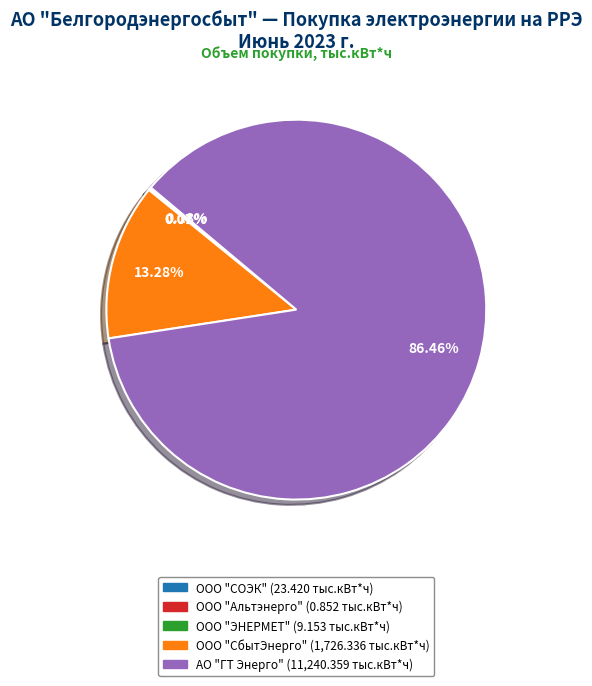

Which slice is the largest?

АО "ГТ Энерго"